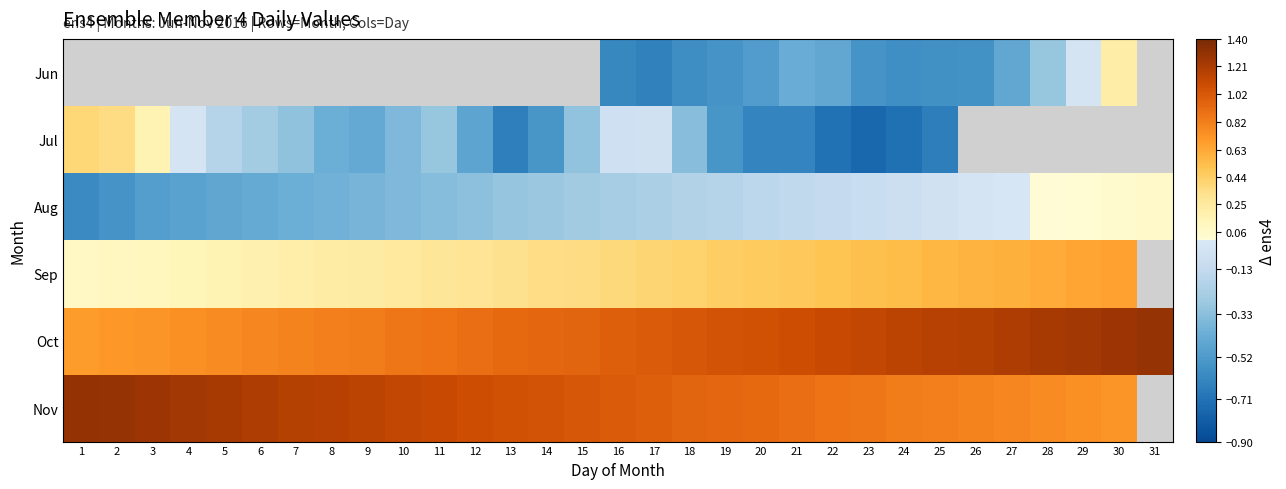

The Jun series shows 0.1 at 30. True or false?

False